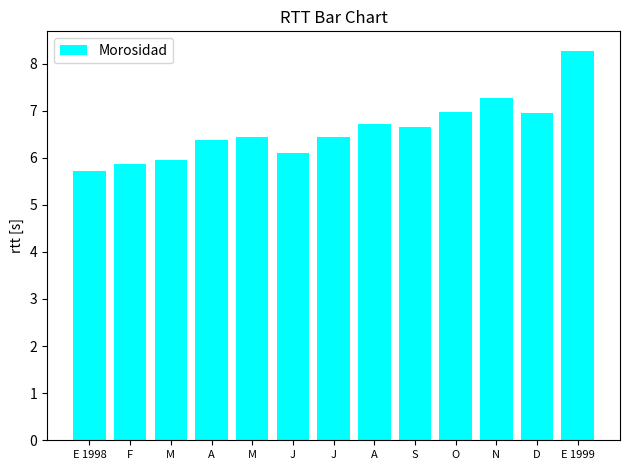

How many data points are less than 6?

3